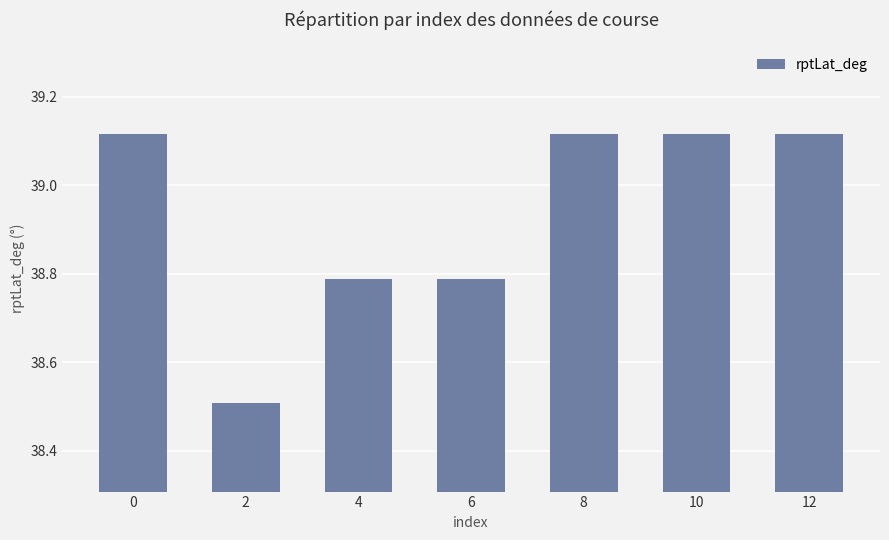

Approximately how many times larger is the value at 8 compared to 10?

1.0